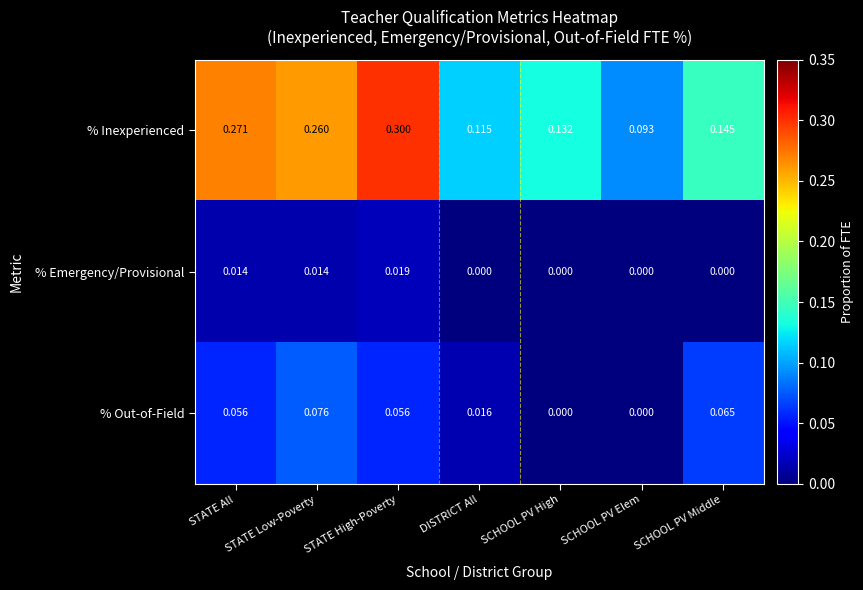

Rank the series by their average value, from lowest to highest.

% Emergency/Provisional, % Out-of-Field, % Inexperienced